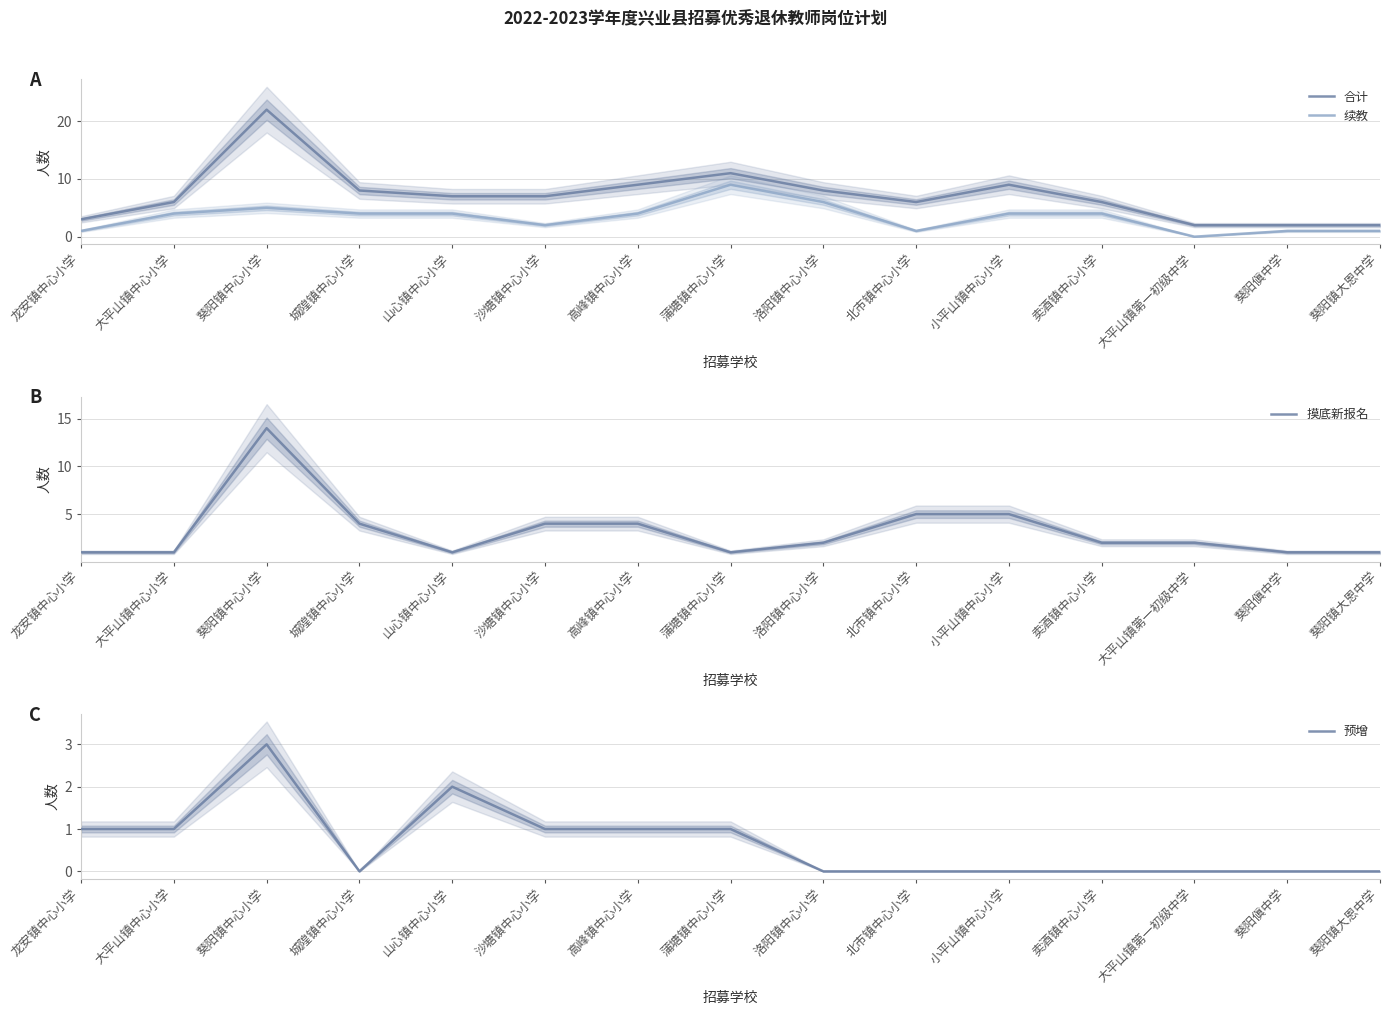

What is the difference between the highest and lowest values at 大平山镇第一初级中学?

2